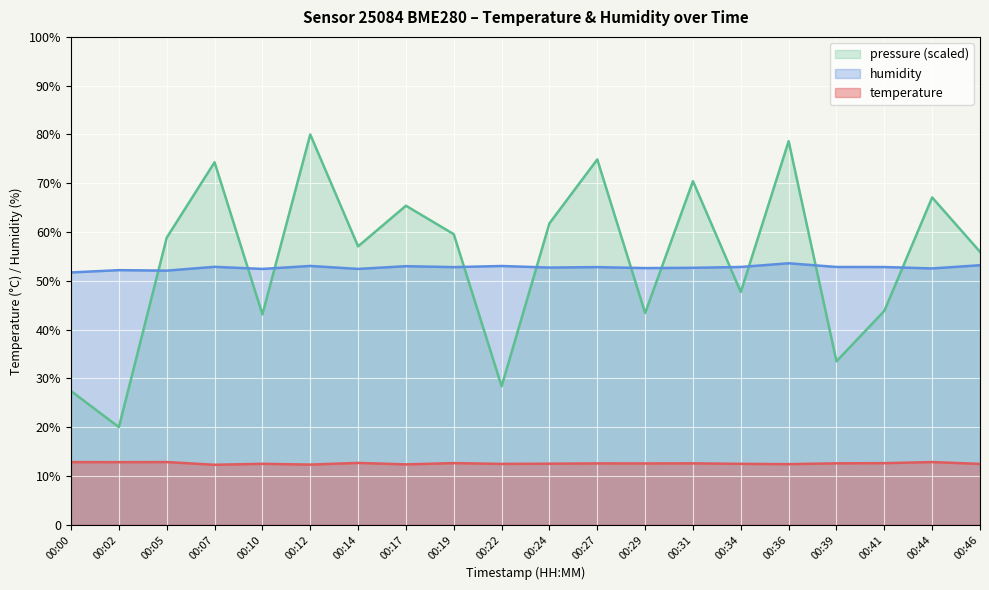

Reading left to right, extract all data points from this chart.

temperature: 00:00=12.8	00:02=12.8	00:05=12.8	00:07=12.3	00:10=12.5	00:12=12.3	00:14=12.7	00:17=12.4	00:19=12.6	00:22=12.5	00:24=12.5	00:27=12.6	00:29=12.6	00:31=12.6	00:34=12.5	00:36=12.4	00:39=12.6	00:41=12.6	00:44=12.8	00:46=12.5
humidity: 00:00=51.7	00:02=52.2	00:05=52.1	00:07=52.9	00:10=52.4	00:12=53.0	00:14=52.4	00:17=53.0	00:19=52.8	00:22=53.0	00:24=52.7	00:27=52.8	00:29=52.6	00:31=52.7	00:34=52.8	00:36=53.6	00:39=52.8	00:41=52.8	00:44=52.5	00:46=53.2
pressure_norm: 00:00=27.4	00:02=20.0	00:05=58.8	00:07=74.3	00:10=43.1	00:12=80.0	00:14=57.1	00:17=65.4	00:19=59.6	00:22=28.4	00:24=61.8	00:27=74.9	00:29=43.4	00:31=70.4	00:34=47.7	00:36=78.6	00:39=33.5	00:41=43.8	00:44=67.1	00:46=55.9